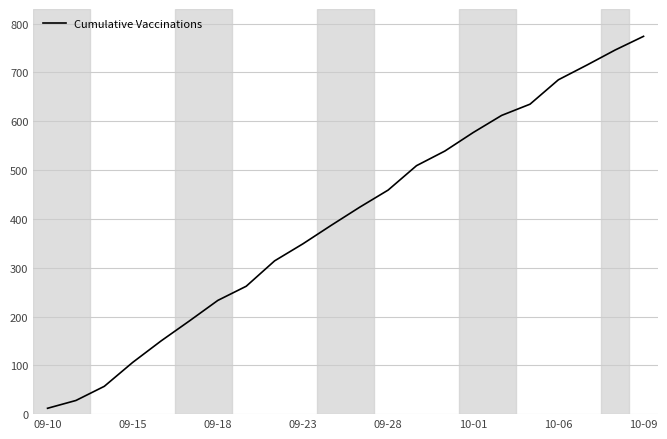

What is the greatest value displayed?

774